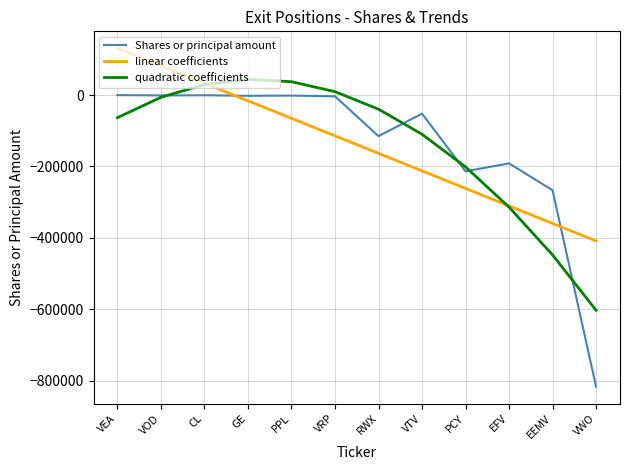

What is the sum of the Shares or principal amount values at EFV and VEA?

-191321.0